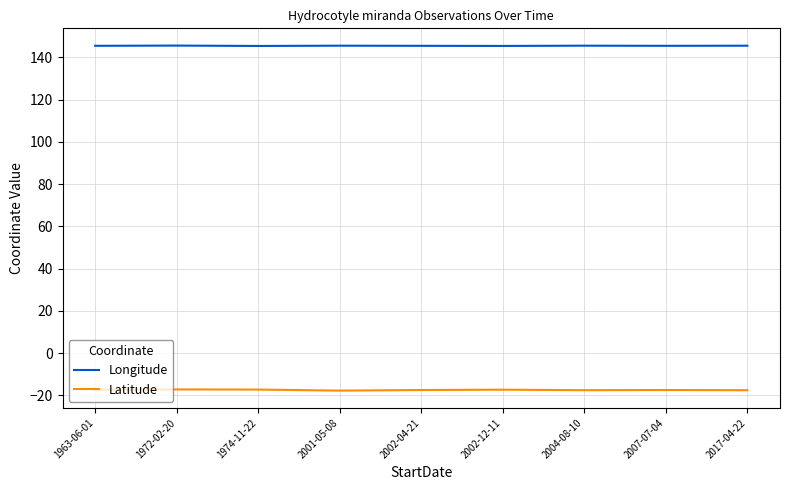

Is the value of Longitude at 2017-04-22 greater than the value of Latitude at 2002-04-21?

Yes